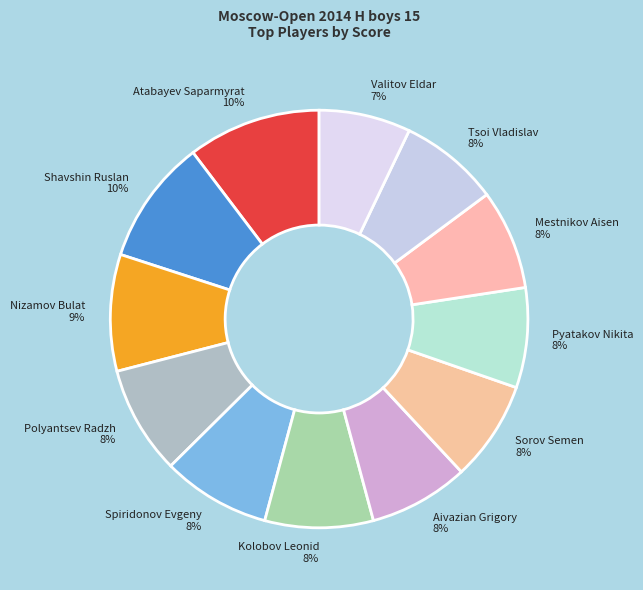

Which has a higher value, Valitov Eldar or Kolobov Leonid?

Kolobov Leonid